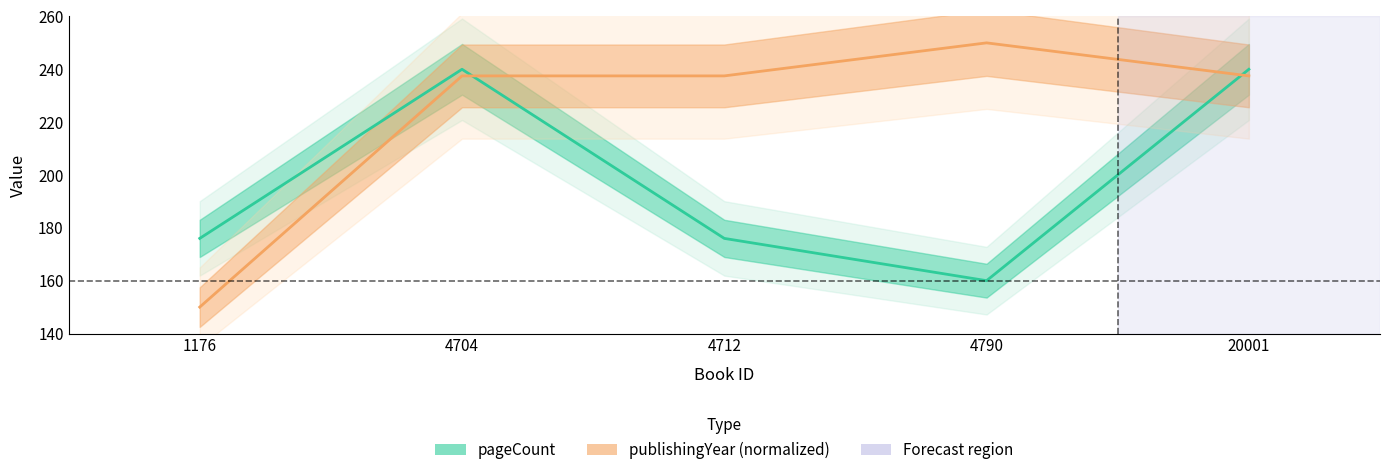

Between which two adjacent categories do pageCount and publishingYear first intersect?

4704 and 4712